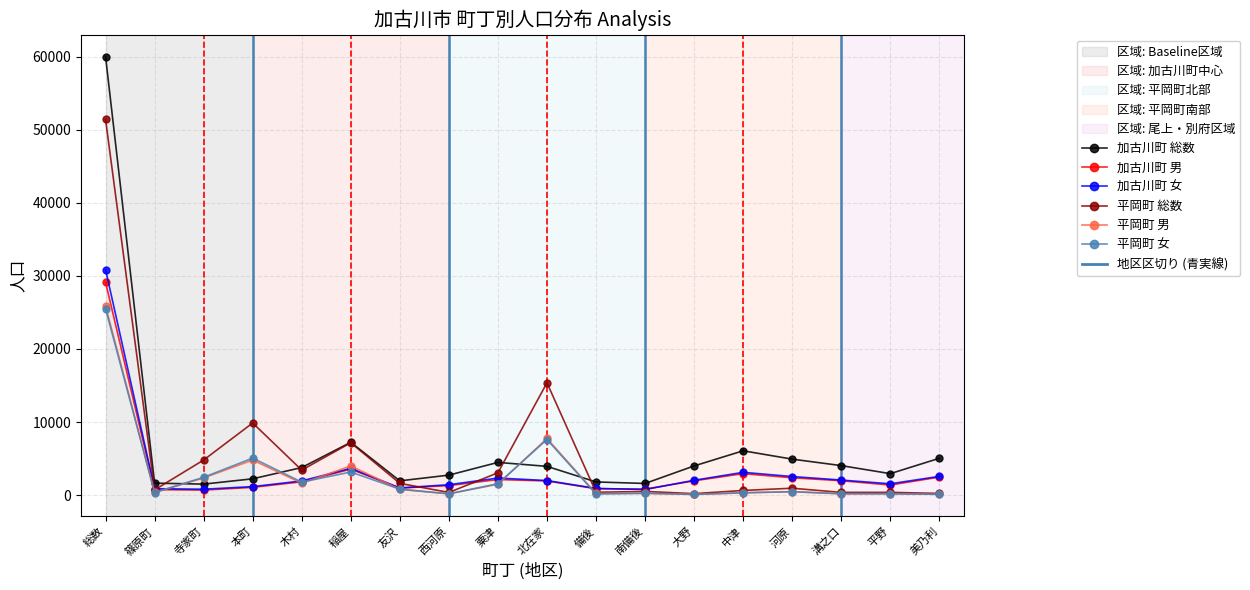

Which series has the widest spread of values?

加古川町 総数